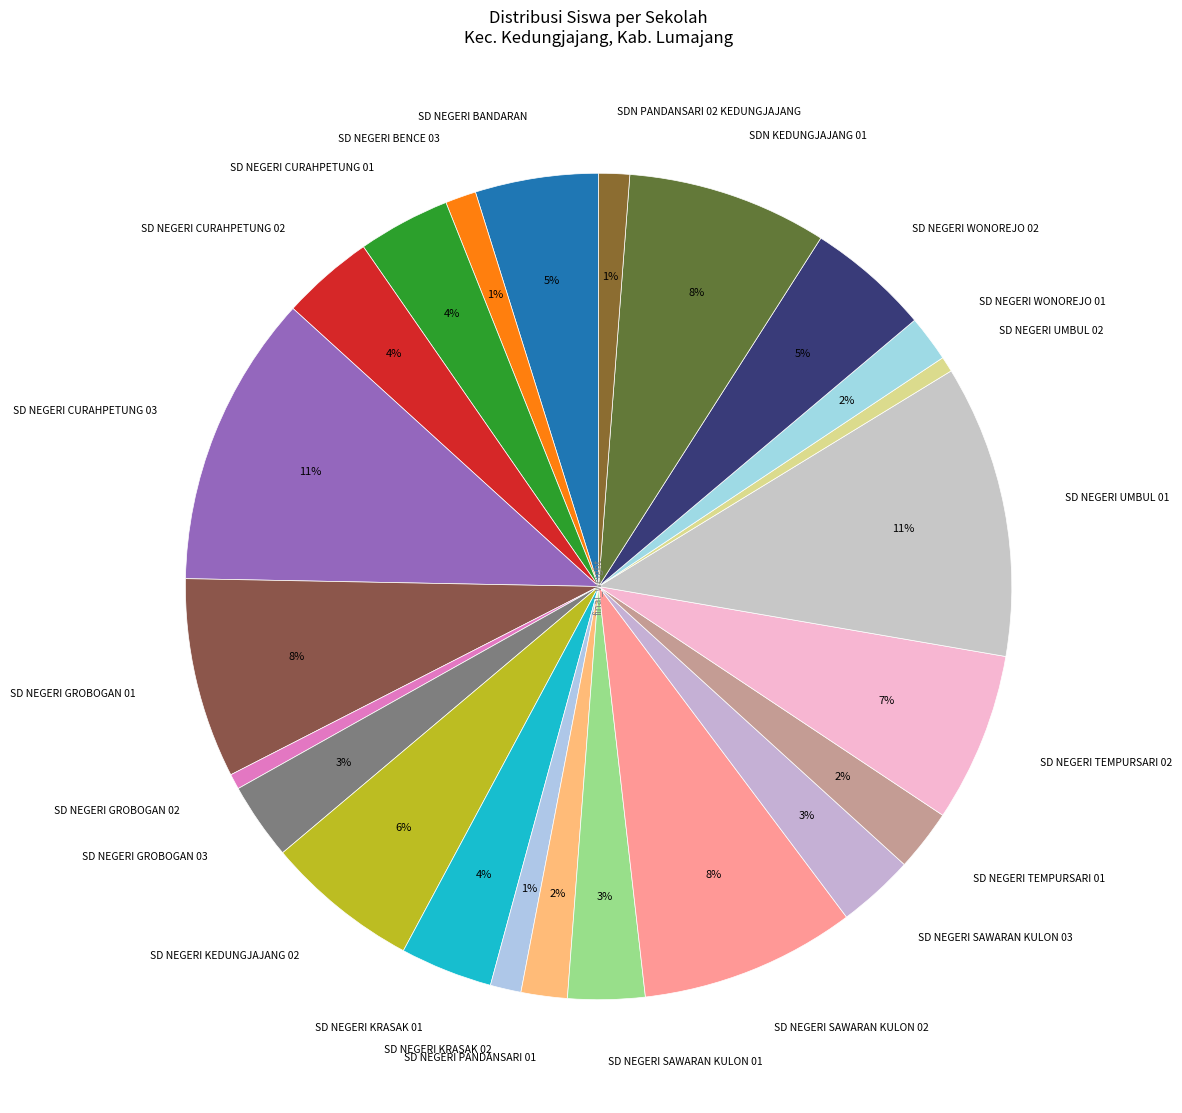

To the nearest percent, what is the difference between the largest and smallest slice percentages?

11%